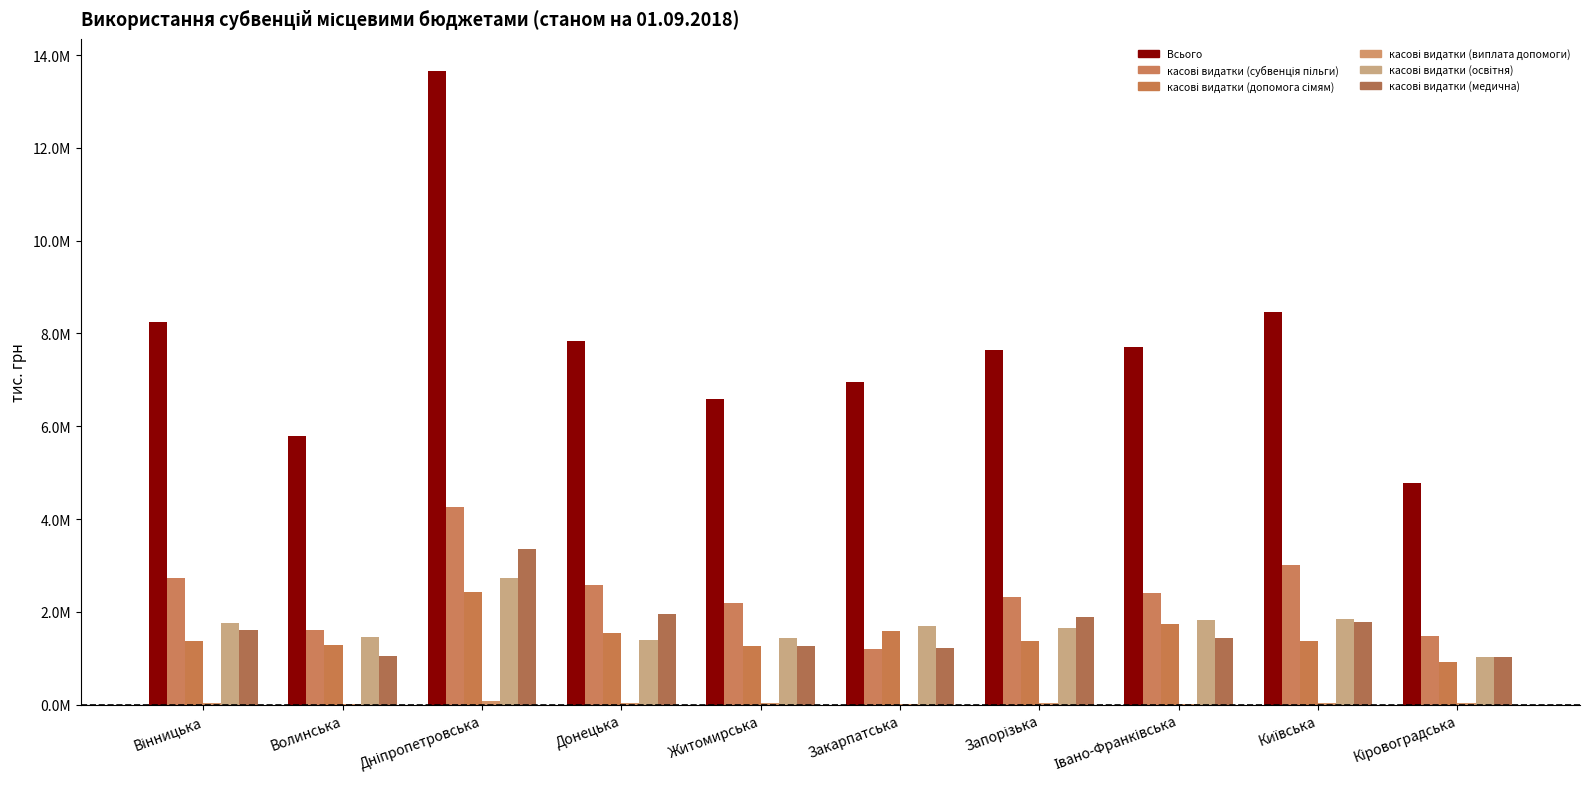

Does the chart contain stacked bars?

No